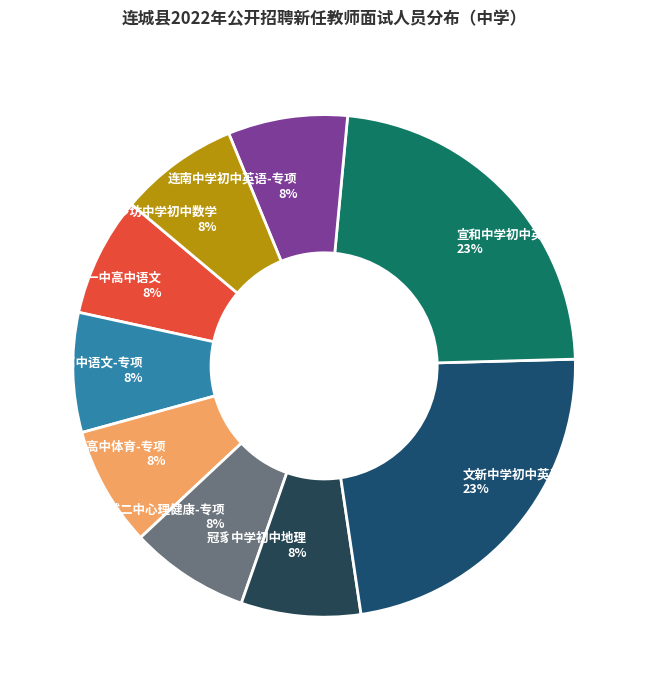

The 罗坊中学初中数学 8% slice represents 8% of the pie. True or false?

True